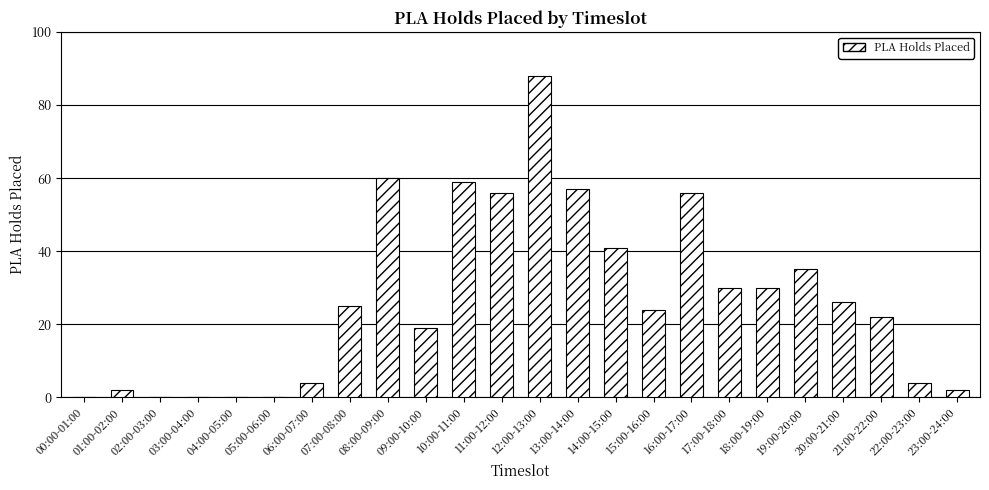

Reading left to right, list all the values displayed in this chart.

00:00-01:00=0	01:00-02:00=2	02:00-03:00=0	03:00-04:00=0	04:00-05:00=0	05:00-06:00=0	06:00-07:00=4	07:00-08:00=25	08:00-09:00=60	09:00-10:00=19	10:00-11:00=59	11:00-12:00=56	12:00-13:00=88	13:00-14:00=57	14:00-15:00=41	15:00-16:00=24	16:00-17:00=56	17:00-18:00=30	18:00-19:00=30	19:00-20:00=35	20:00-21:00=26	21:00-22:00=22	22:00-23:00=4	23:00-24:00=2